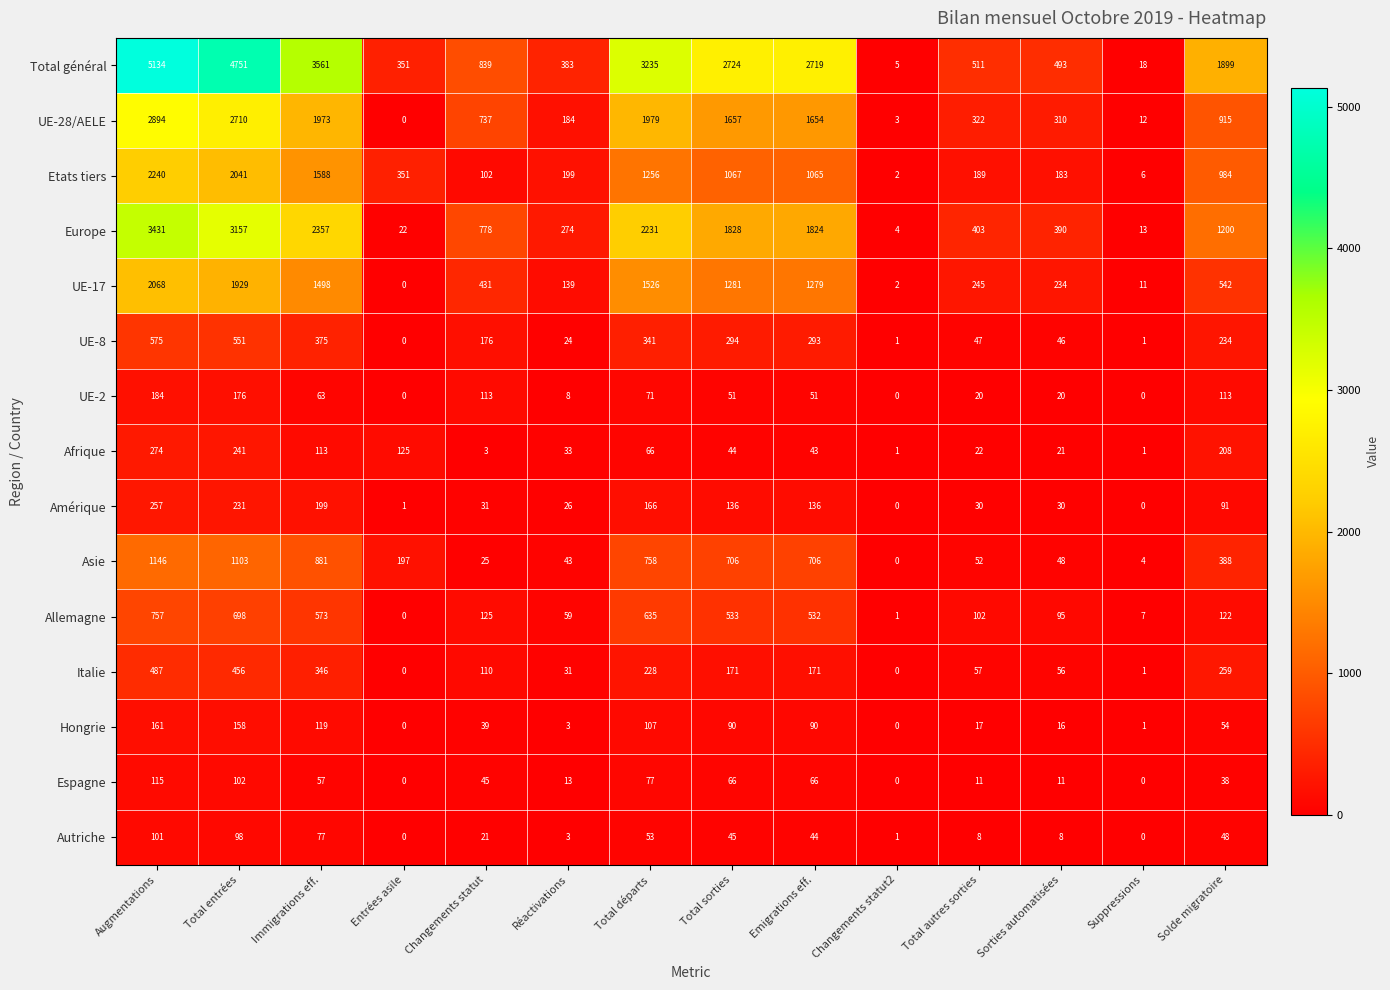

What is the difference between the maximum and minimum values in the Afrique series?

273